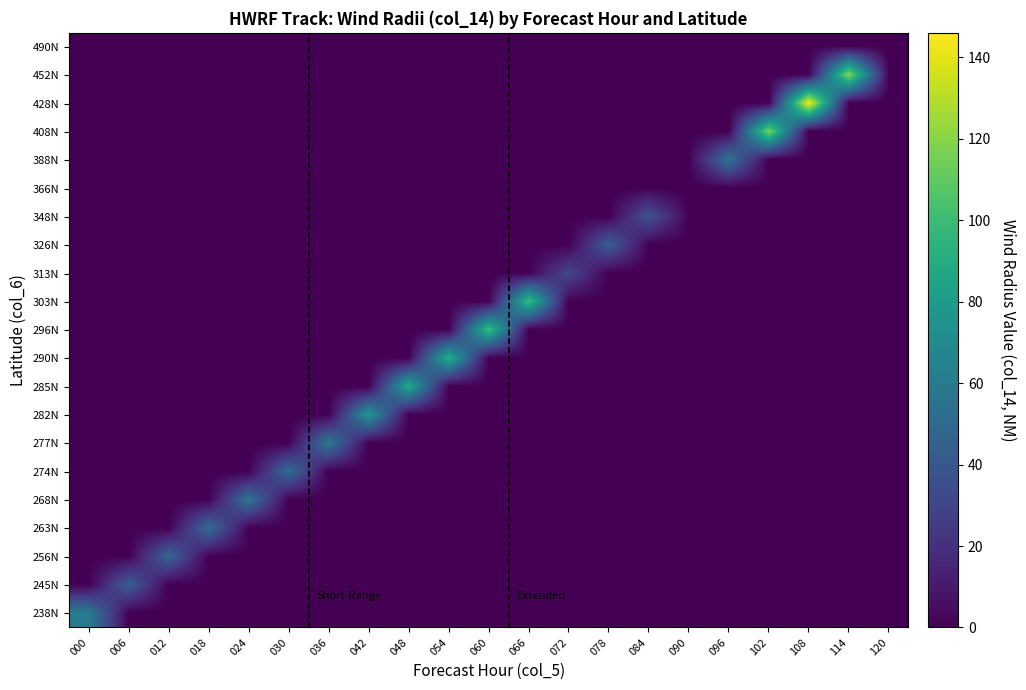

Which series has the largest range (max minus min)?

428N